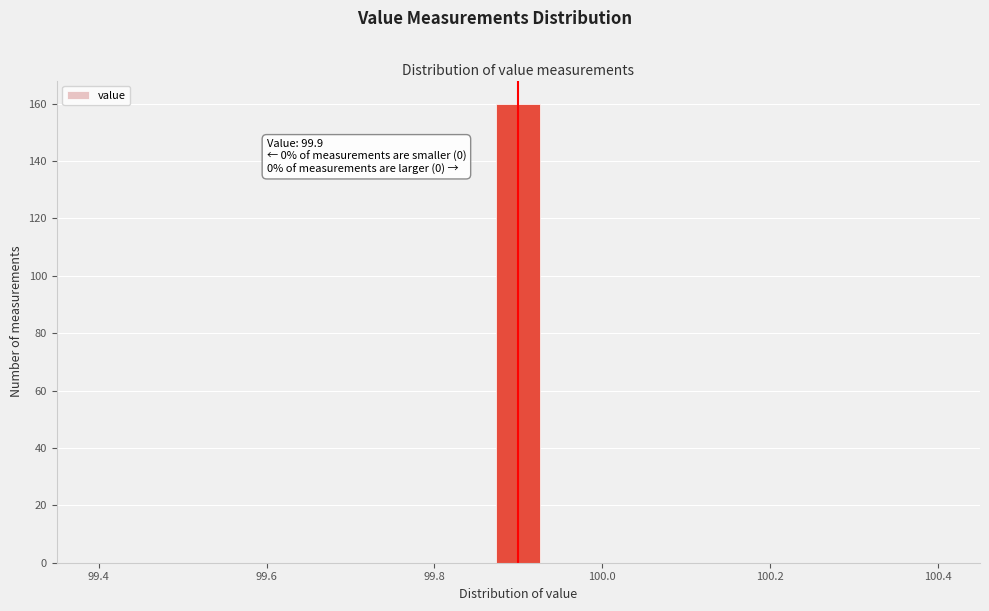

Read against the x-axis, roughly where is the centre of the tallest bar?

99.90